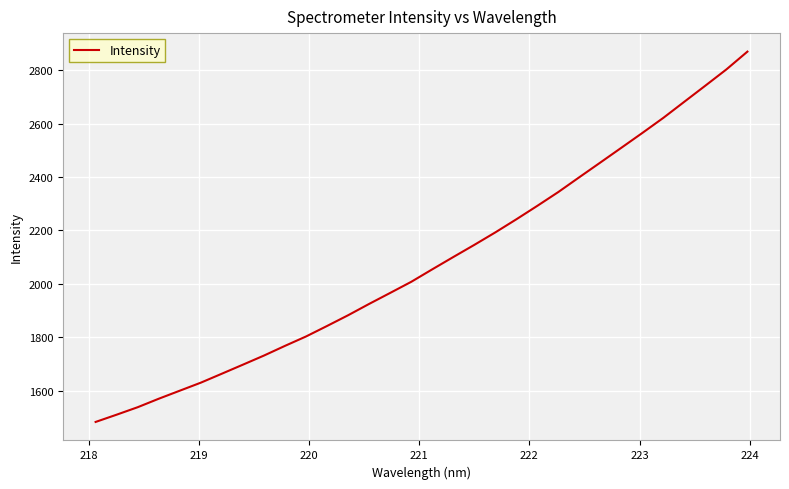

What is the greatest value displayed?

2869.7